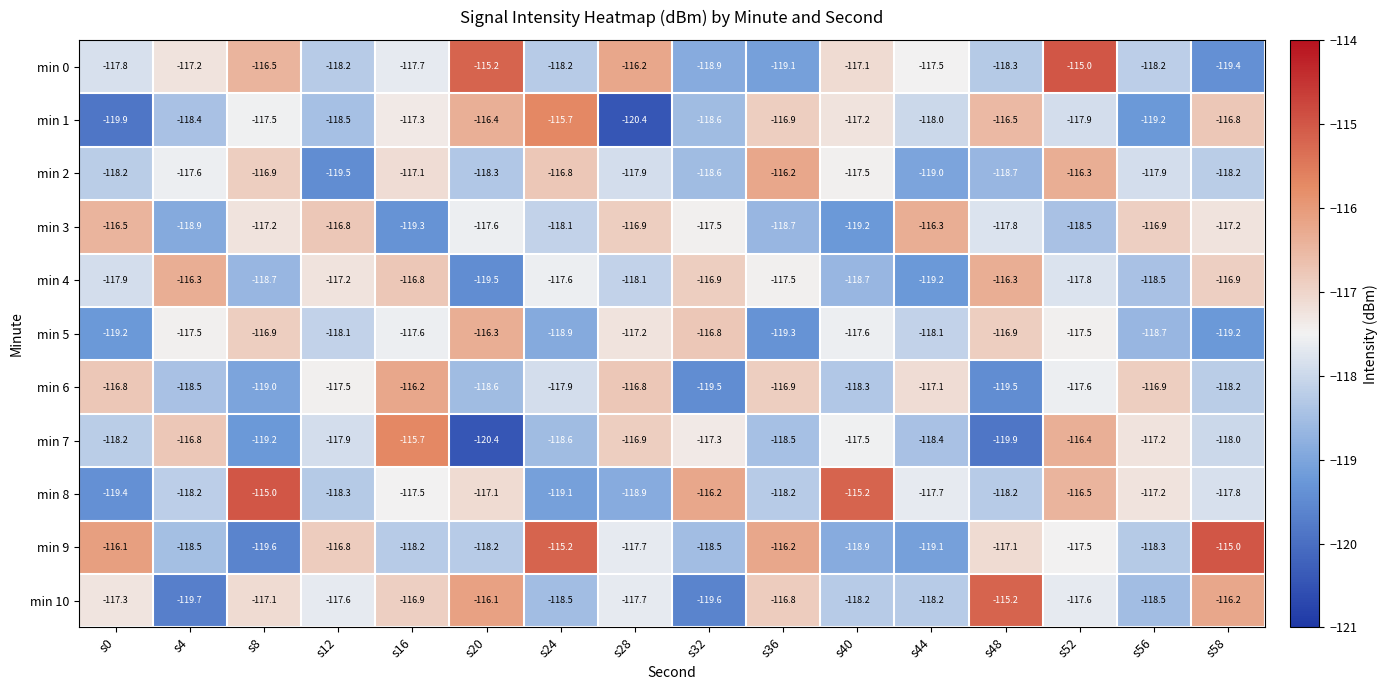

The min 8 series shows -116.2 at s32. True or false?

True